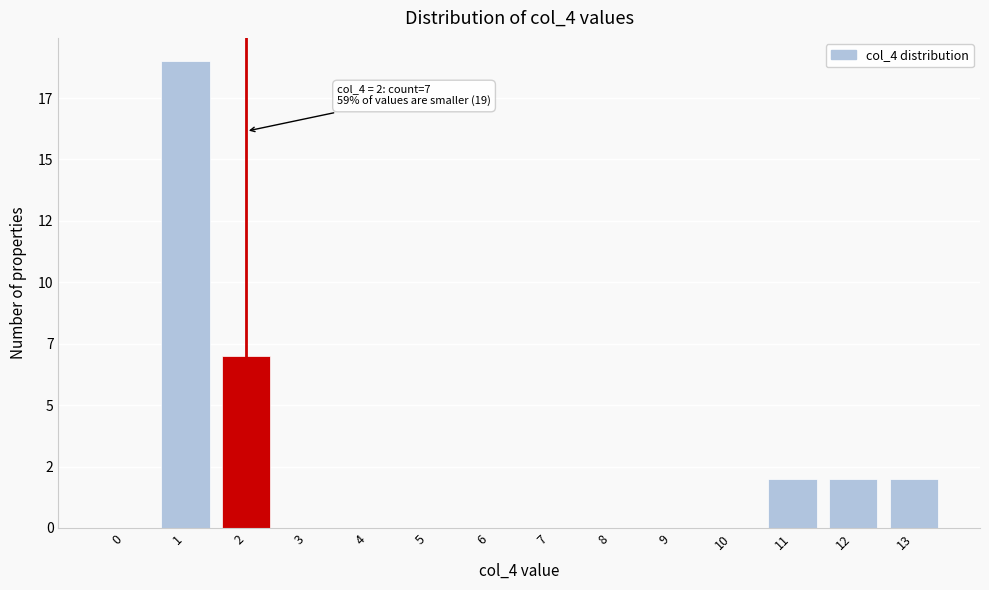

Are the bars horizontal?

No